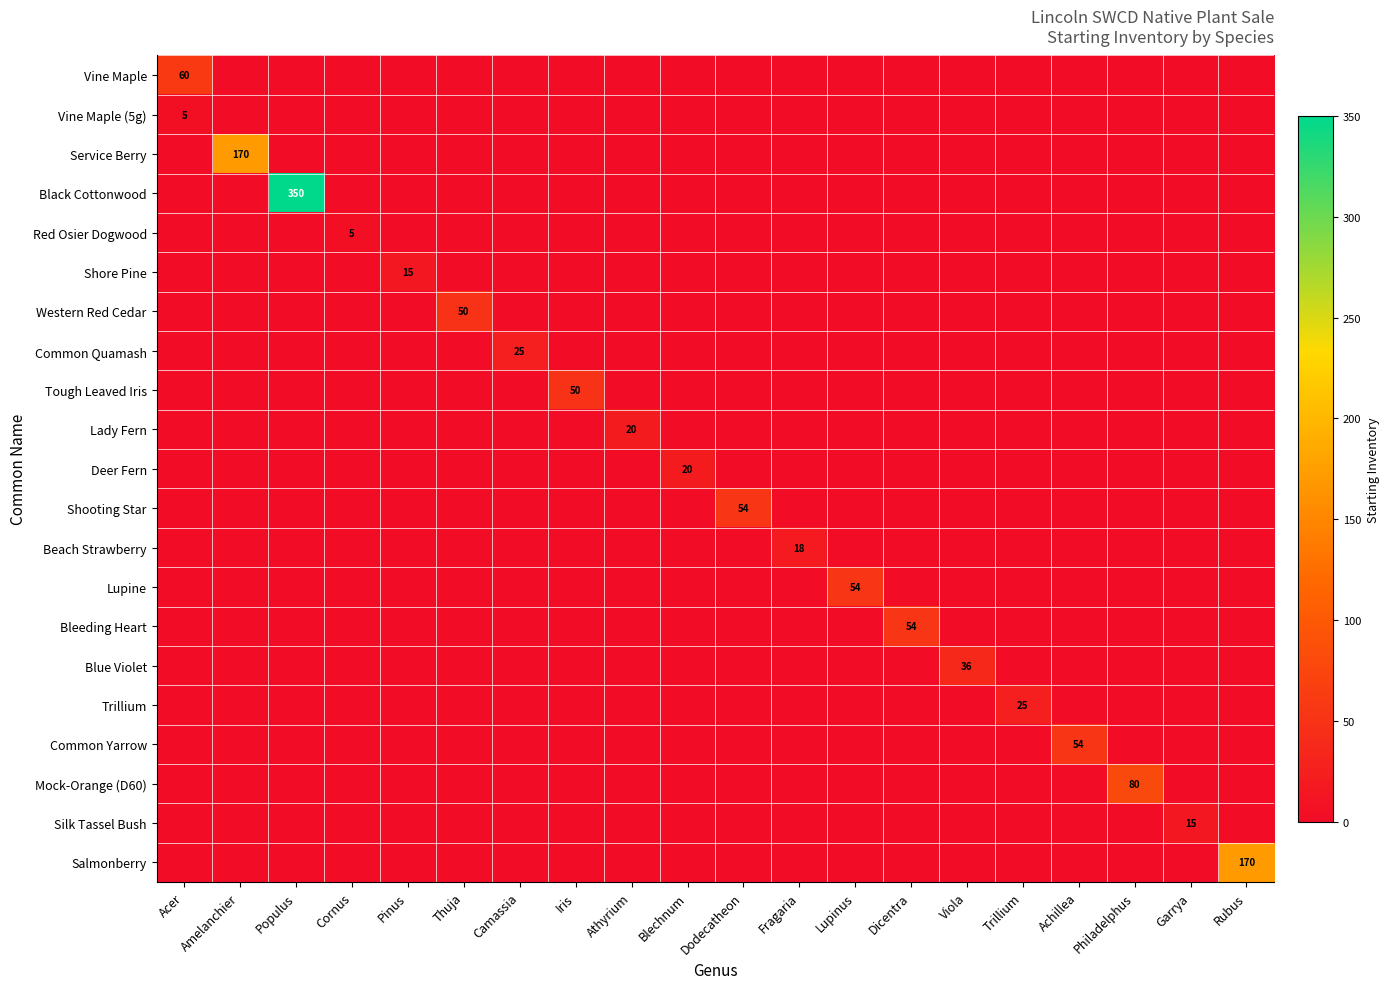

At which category is the sum across all series the highest?

Populus